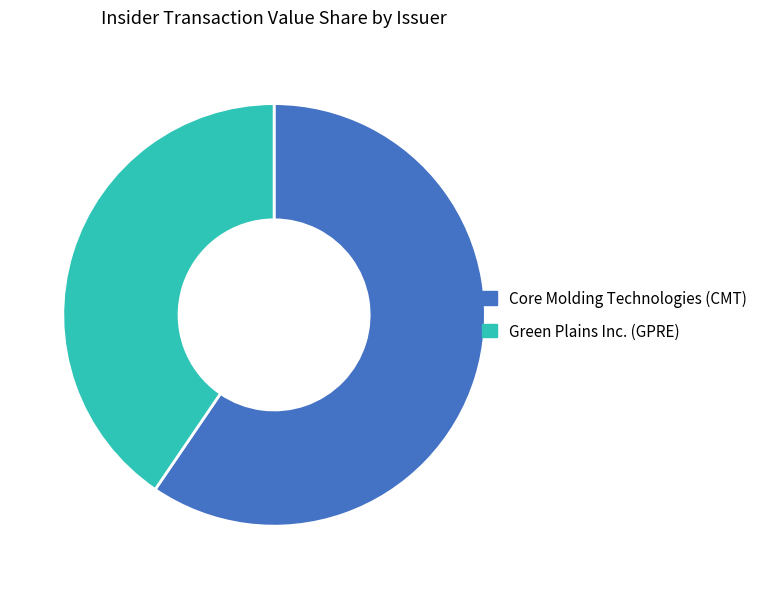

Which category has the smallest portion of the pie?

Green Plains Inc. (GPRE)